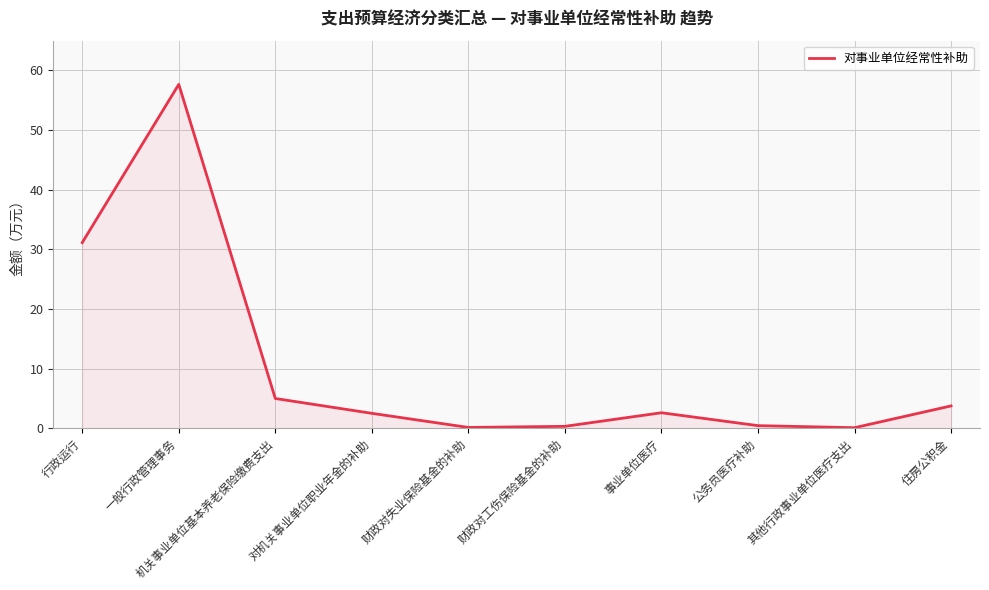

Is it true that the value at 公务员医疗补助 is 0.4?

True